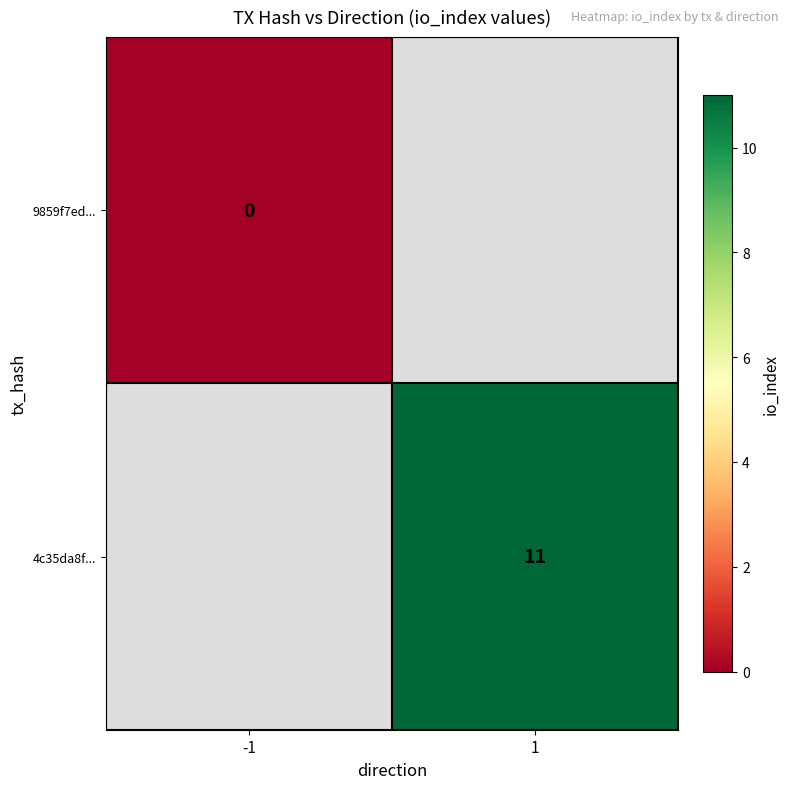

Is it true that 4c35da8f... equals 11 at 1?

True